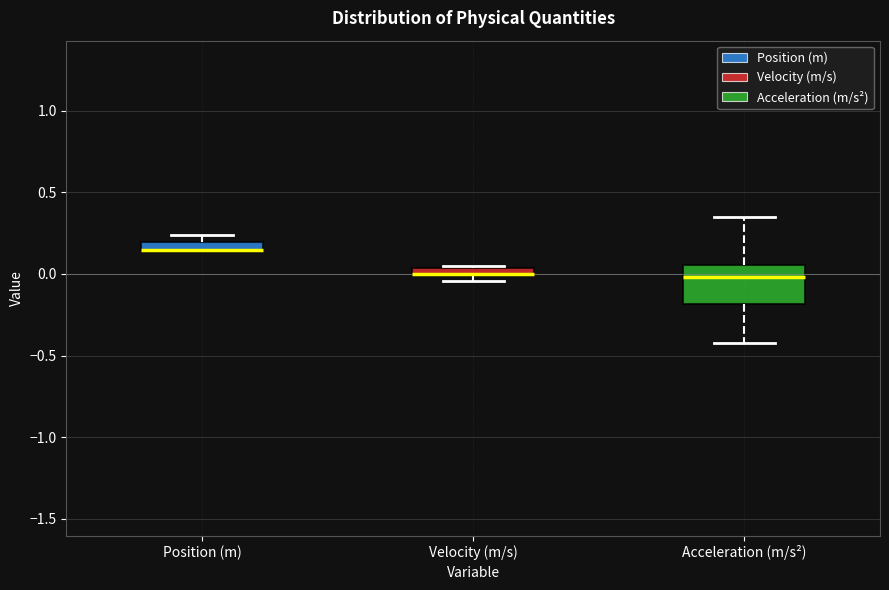

Which box is the tallest, from its lower edge to its upper edge?

Acceleration (m/s²)